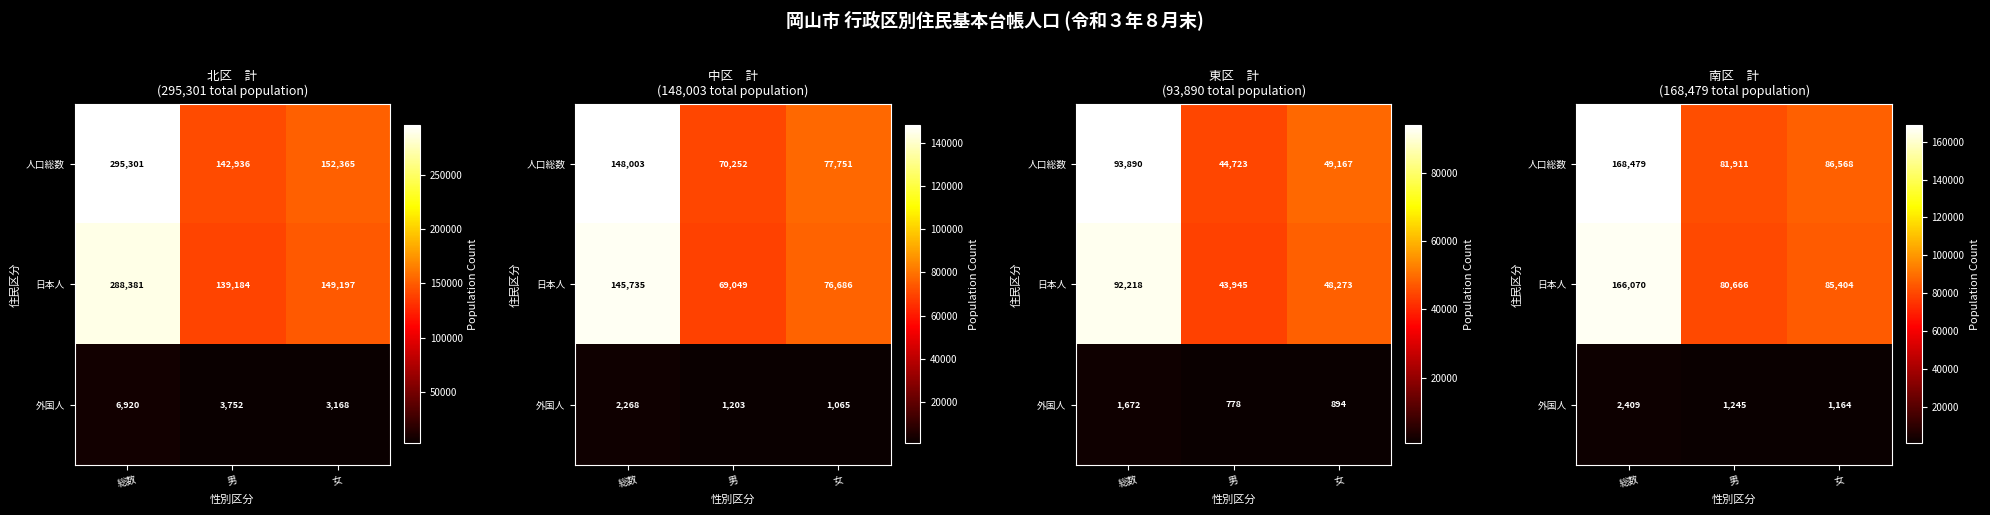

True or false: 外国人 has a value of 2409 at 総数.

True